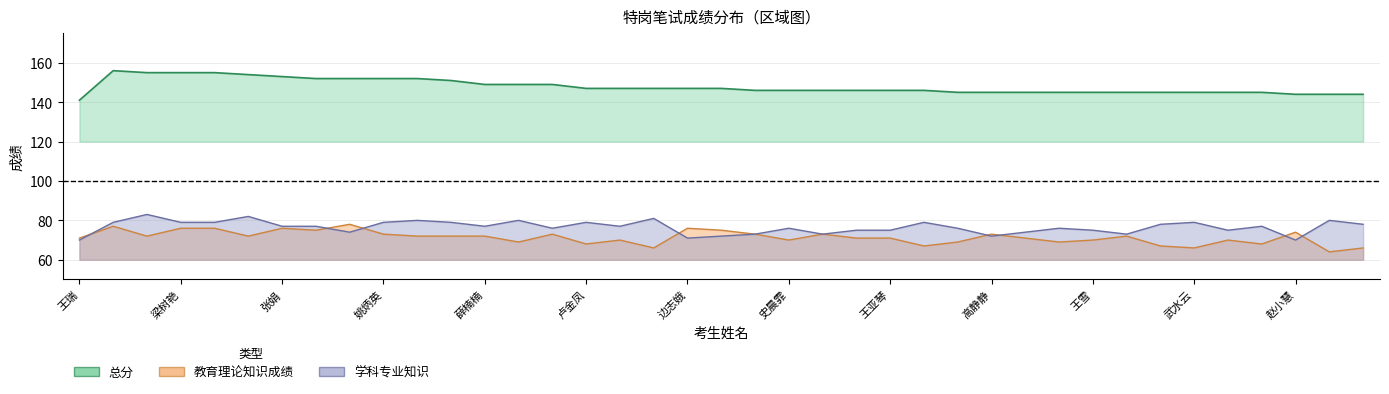

At which label does 总分 reach its peak?

高瑞瑞